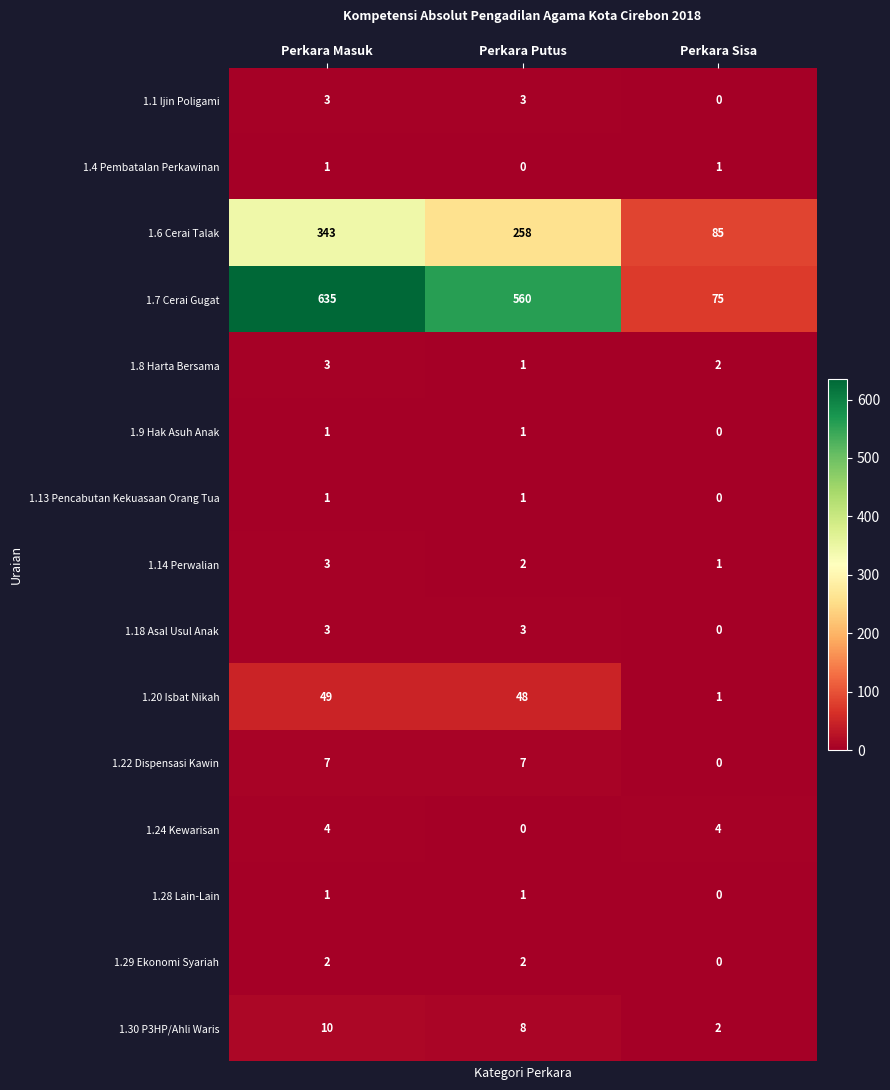

At which category is the sum across all series the highest?

Perkara Masuk